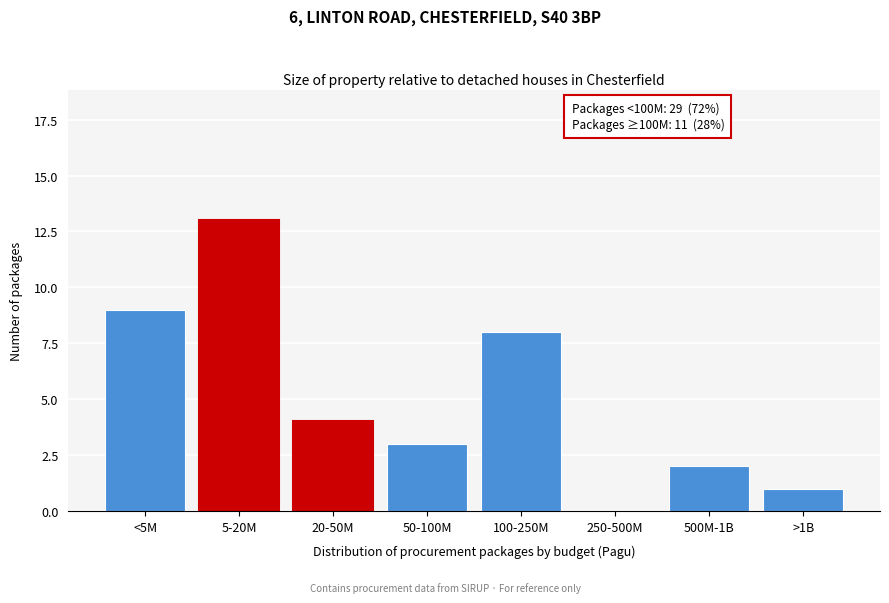

Reading left to right, what are all the values shown in this chart?

<5M=9	5-20M=13	20-50M=4	50-100M=3	100-250M=8	250-500M=0	500M-1B=2	>1B=1